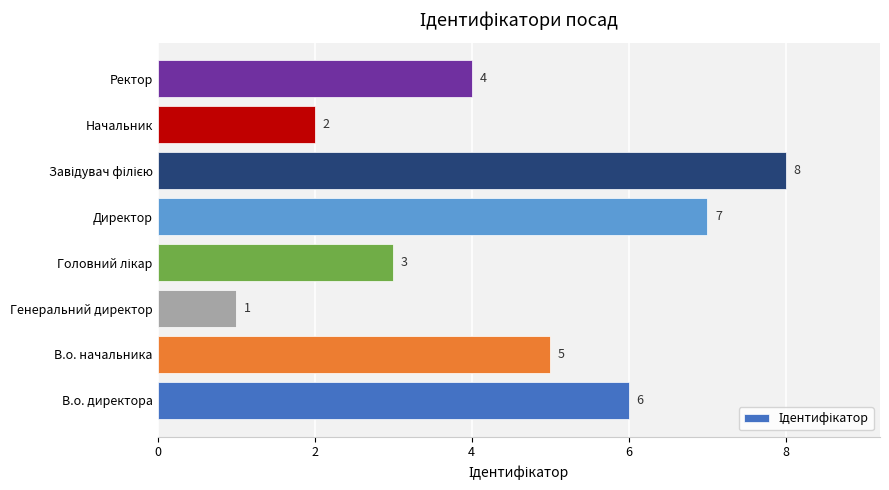

Which has a higher value, Генеральний директор or Директор?

Директор